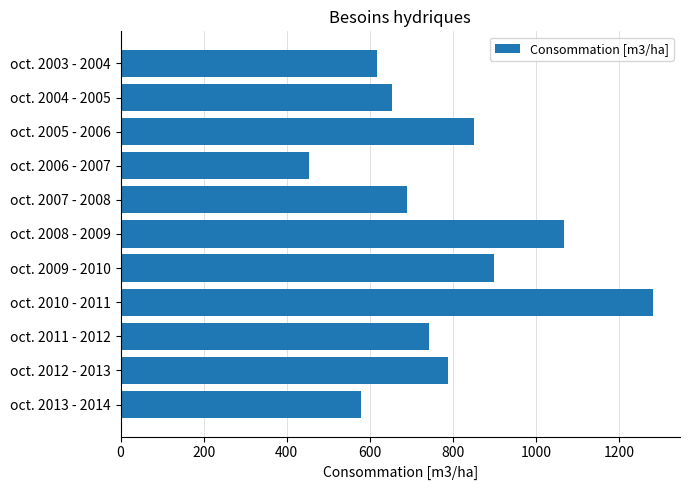

True or false: the data shows 1545 at oct. 2009 - 2010.

False